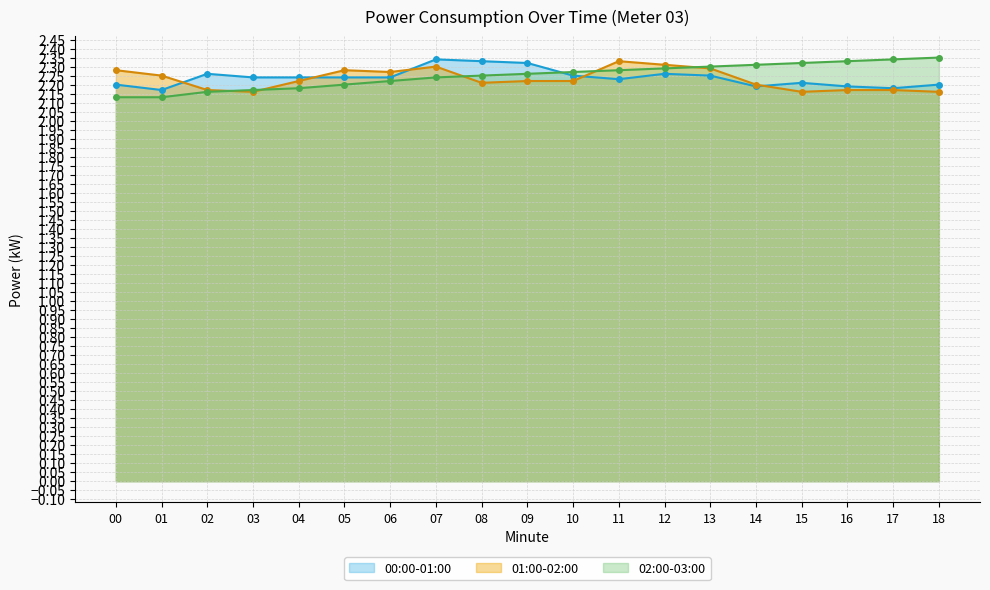

How many times do 00:00-01:00 and 01:00-02:00 cross each other?

5